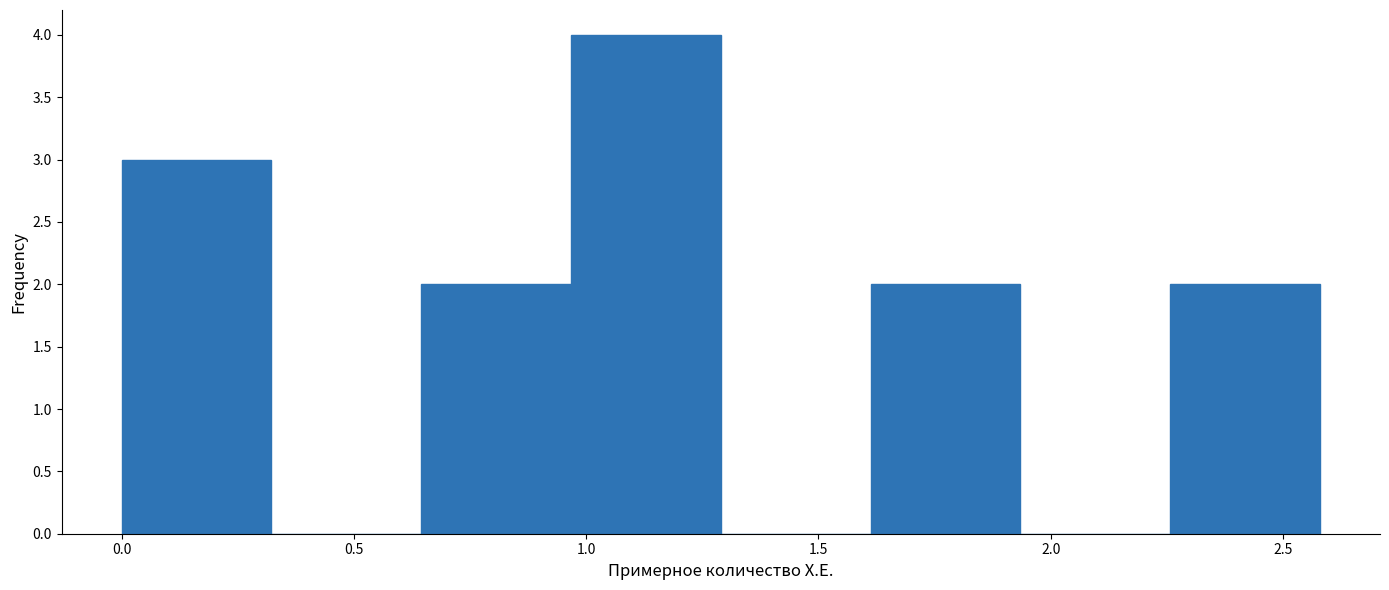

Reading left to right, list every bar in this chart as the range it spans on the x-axis followed by its height. Neither the bar edges nor the heights are printed on the chart, so give them approximately, as read against the axes.

0.00 to 0.30: 3
0.30 to 0.65: 0
0.65 to 0.95: 2
0.95 to 1.30: 4
1.30 to 1.60: 0
1.60 to 1.95: 2
1.95 to 2.25: 0
2.25 to 2.60: 2